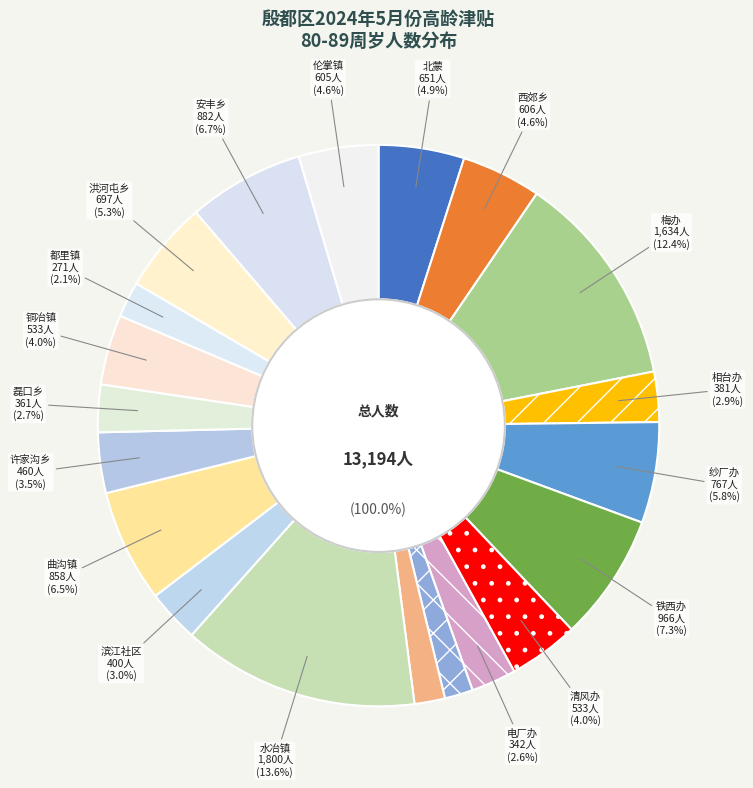

Between 铁西办 and 洪河屯乡, which is larger?

铁西办